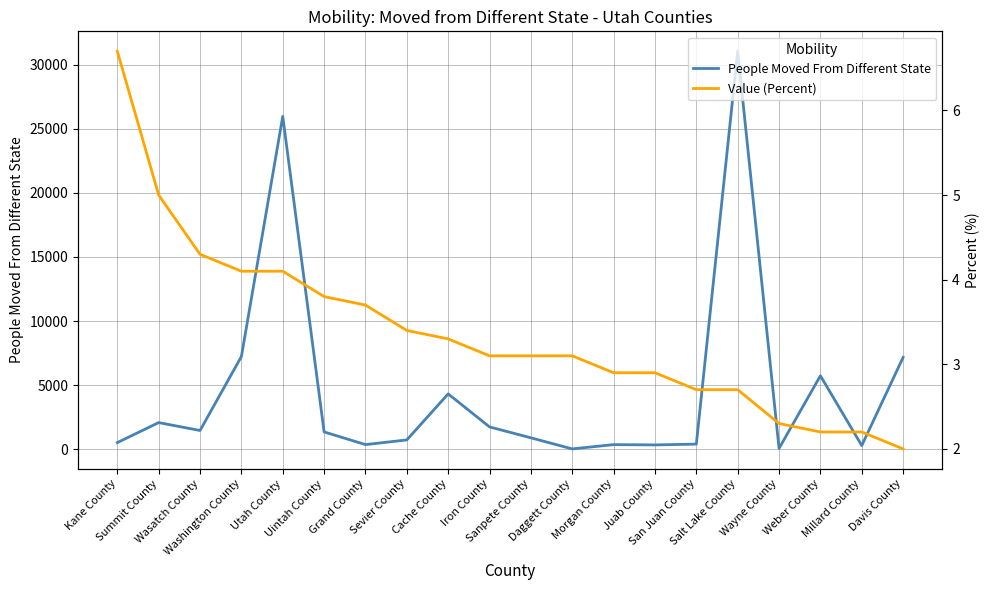

True or false: People Moved From Different State and Value (Percent) intersect in this chart.

False